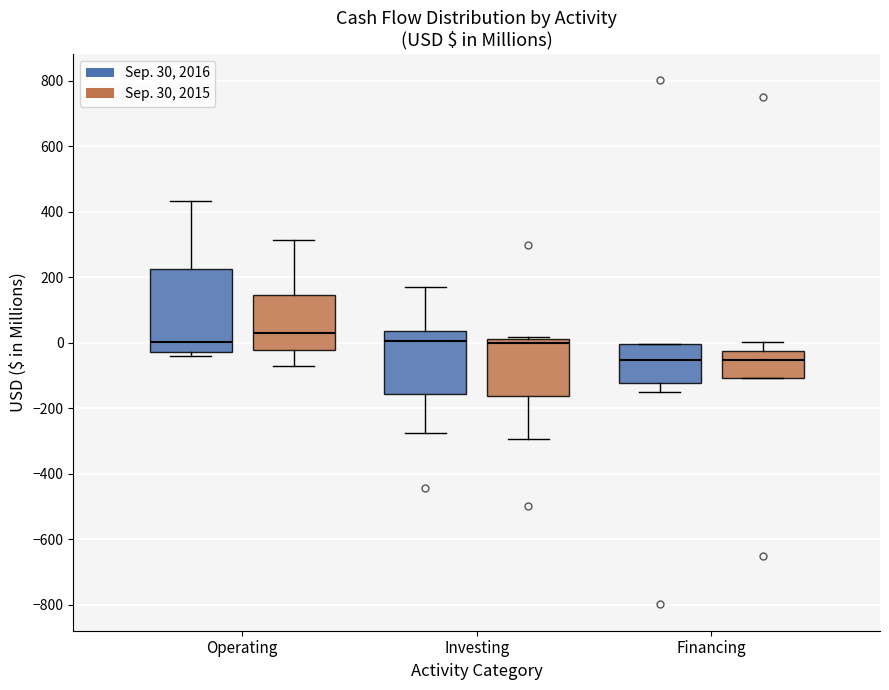

Which box has the highest median line?

Operating (Sep. 30, 2015)